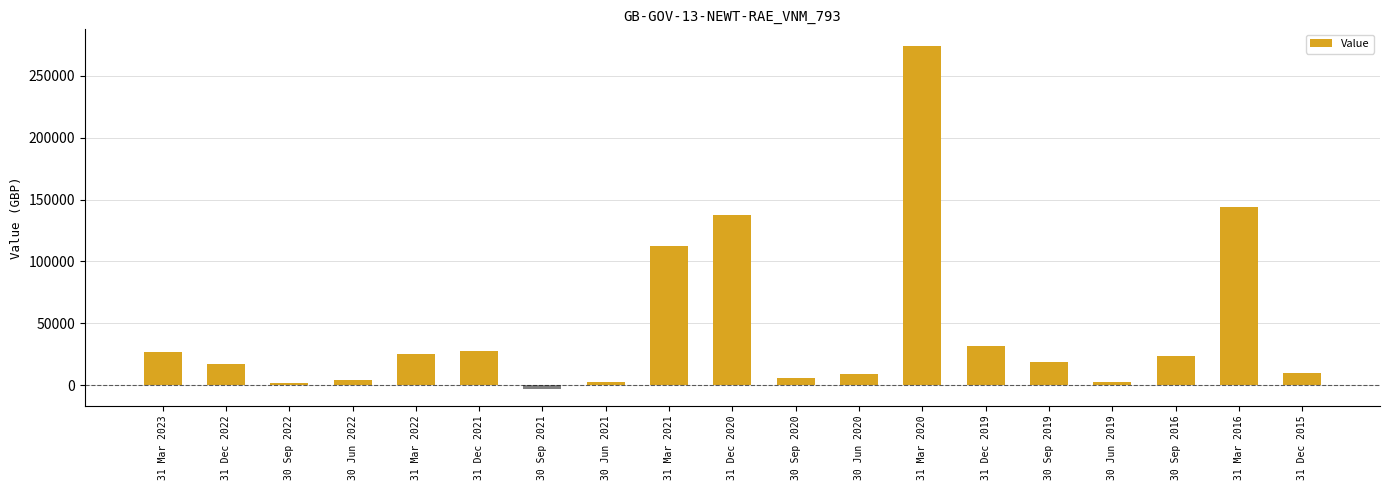

What is the average value?

45897.3